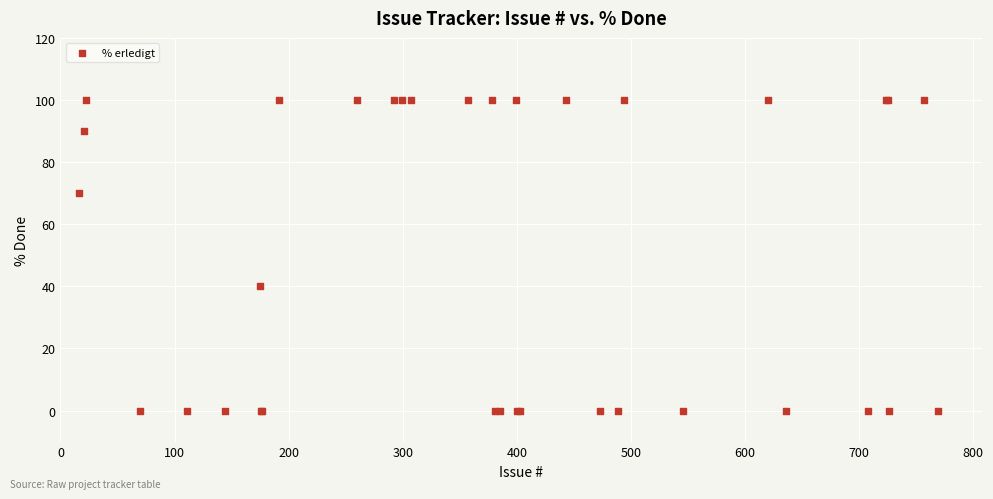

What Y value in the scatter plot is closest to 50?

40